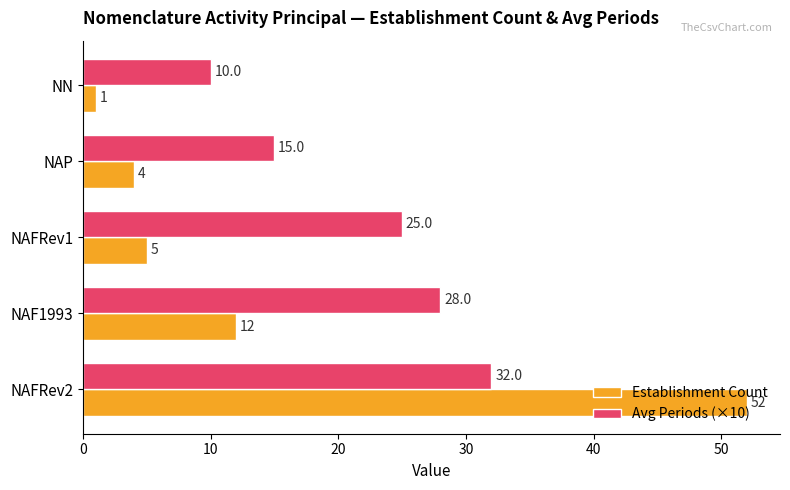

Count the number of data series in this chart.

2